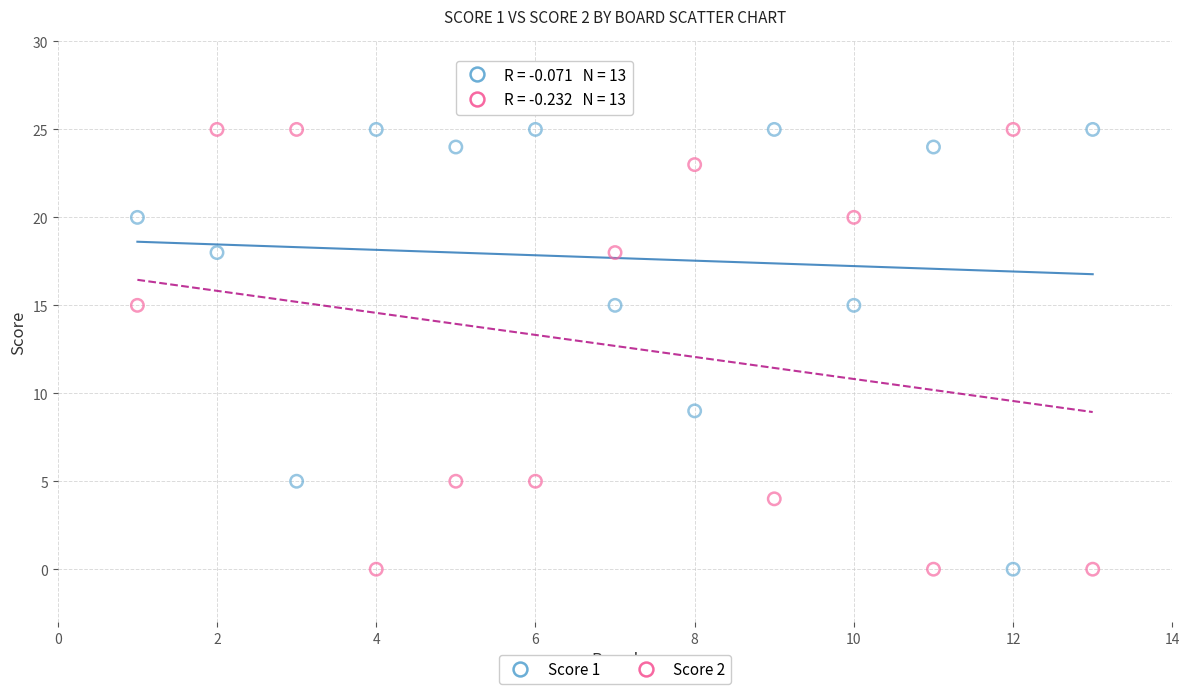

Across all data points, what is the range of Y values (max minus min)?

25